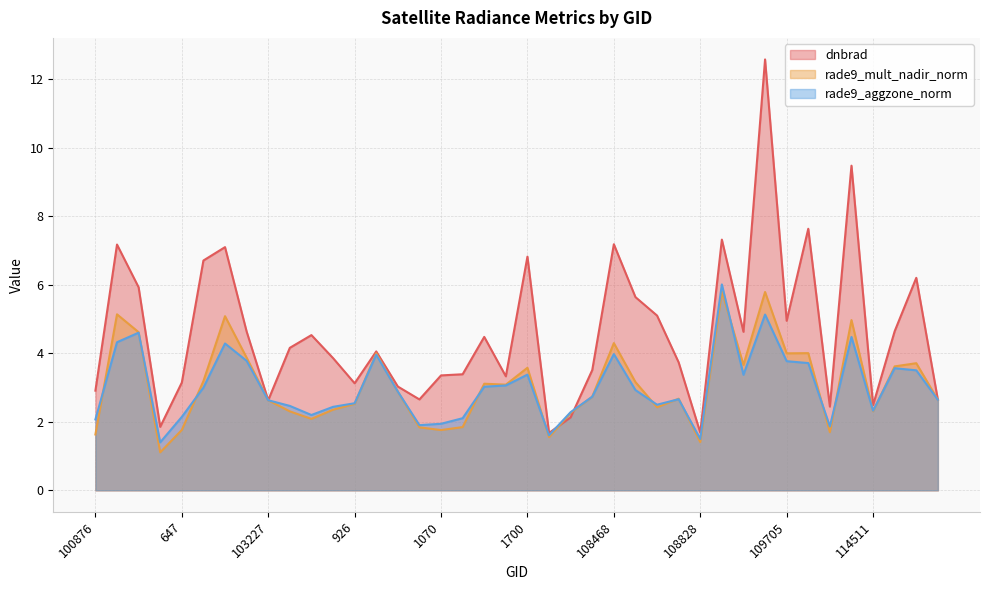

What is the difference between the maximum and minimum values in the rade9_mult_nadir_norm series?

4.7